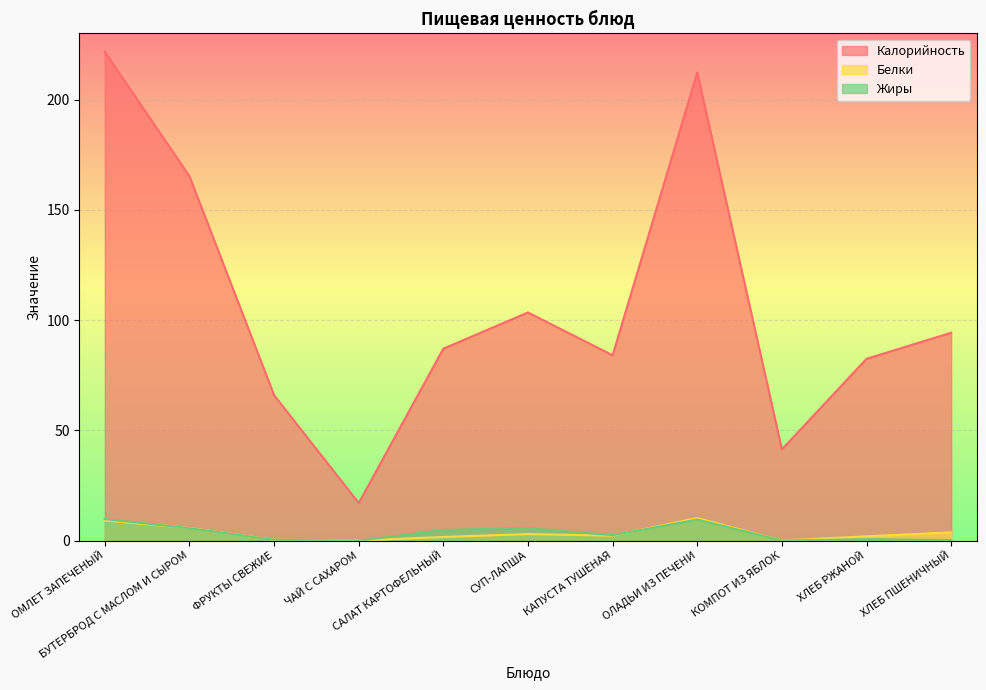

Which category has the highest value in the Белки series?

ОЛАДЬИ ИЗ ПЕЧЕНИ